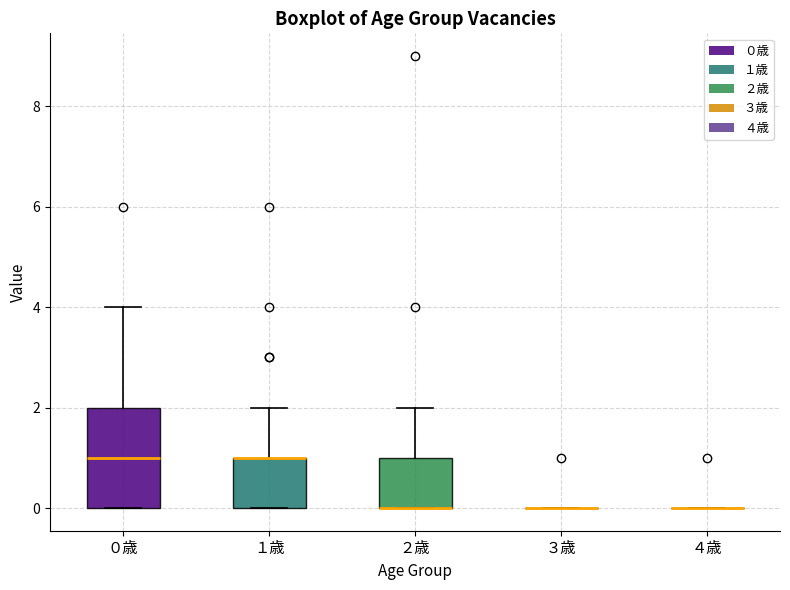

Reading left to right, read every box against the y-axis: the position of its median line, the range the box covers, and the ends of its whiskers. The values are not printed on the chart, so give them approximately, as read against the axis.

０歳: median 1, box 0 to 2, whiskers 0 to 4
１歳: median 1 (drawn on the box's upper edge), box 0 to 1, whiskers 0 to 2
２歳: median 0 (drawn on the box's lower edge), box 0 to 1, whiskers 0 to 2
３歳: box collapsed to a line at 0, whiskers 0 to 0
４歳: box collapsed to a line at 0, whiskers 0 to 0